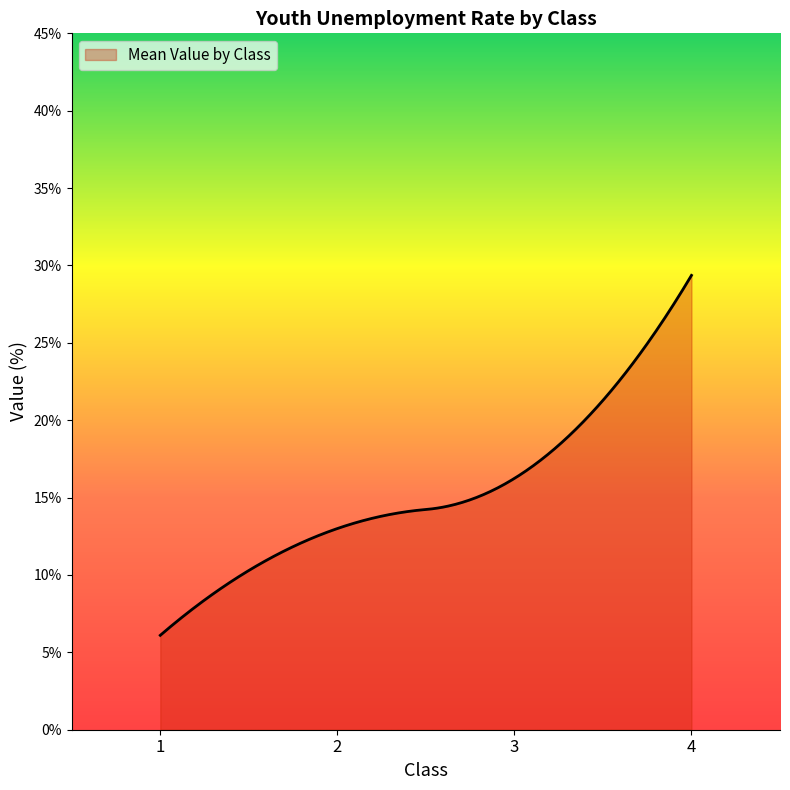

What is the difference between the maximum and minimum values?

23.3